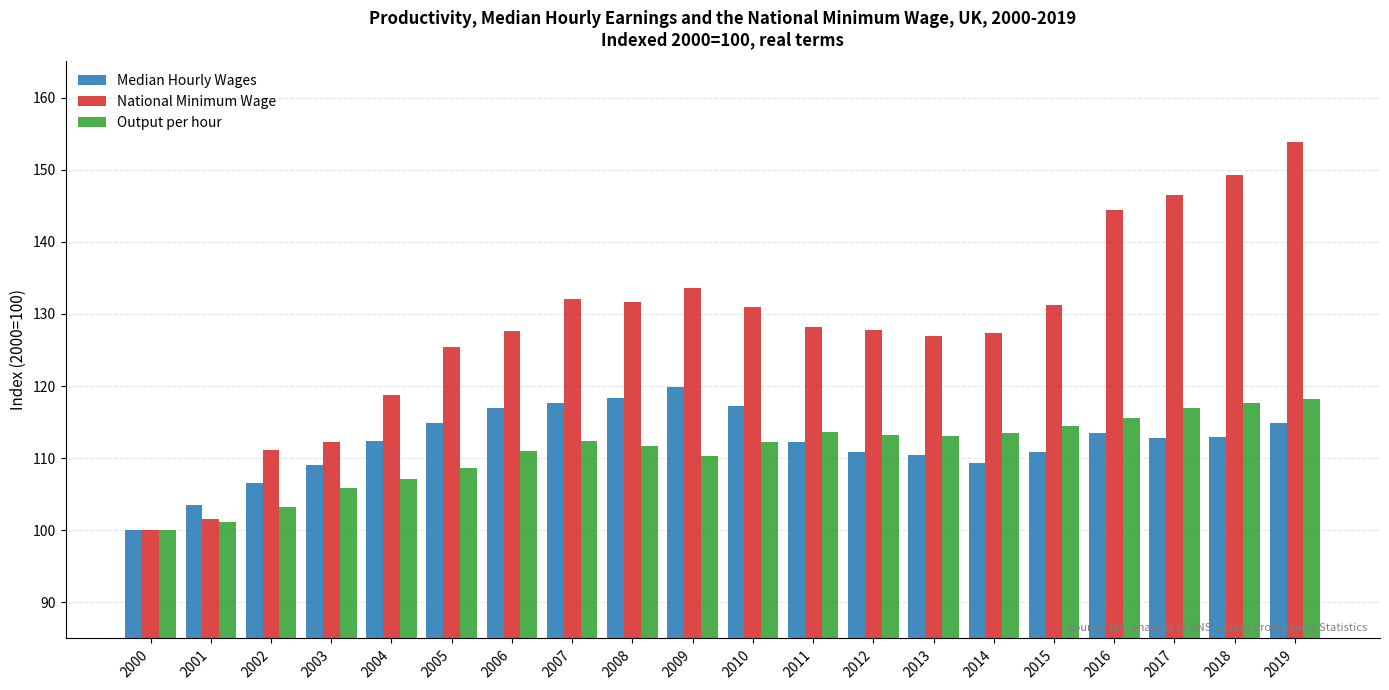

True or false: Output per hour has a value of 115.6 at 2016.

True